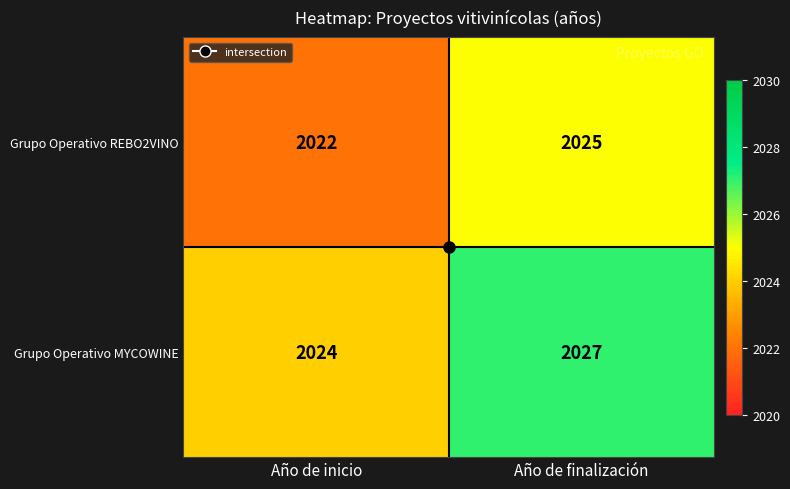

At which label does Grupo Operativo MYCOWINE reach its minimum?

Año de inicio